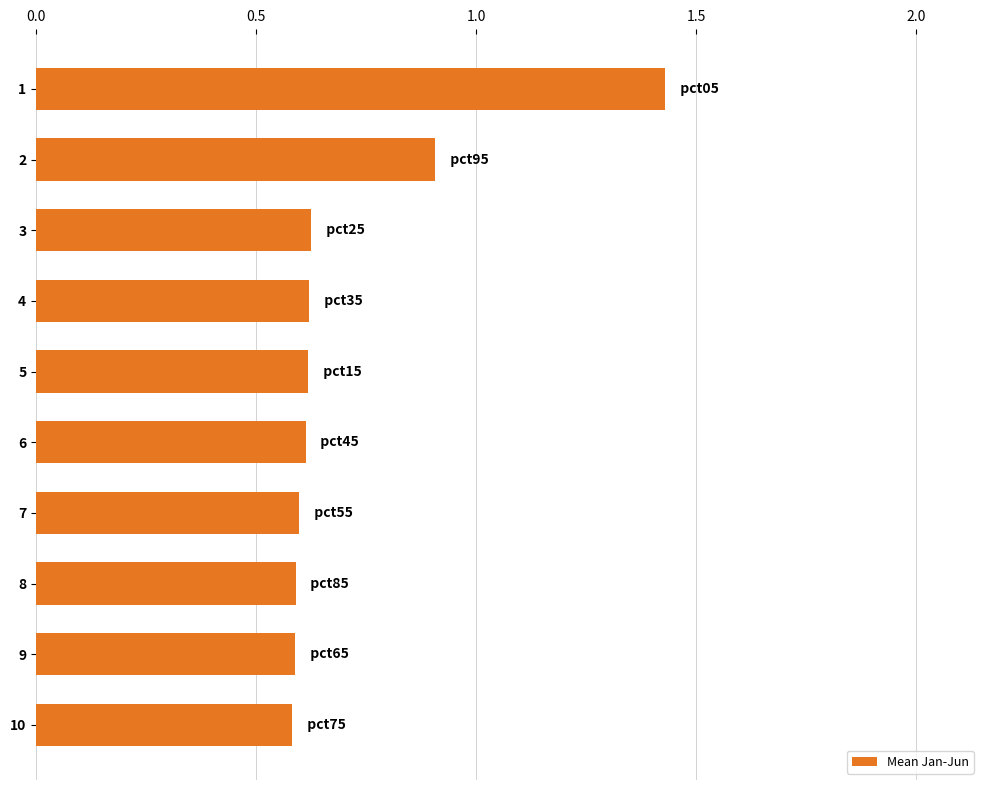

How many bars are there in total?

10